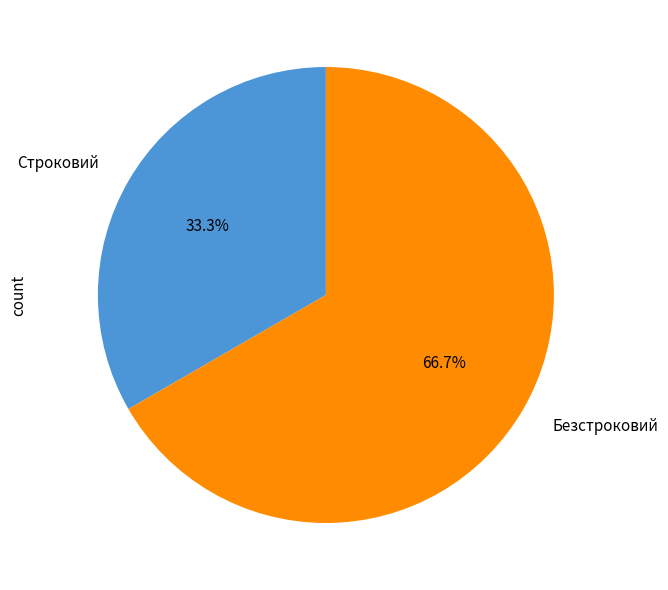

The Безстроковий slice represents 56% of the pie. True or false?

False